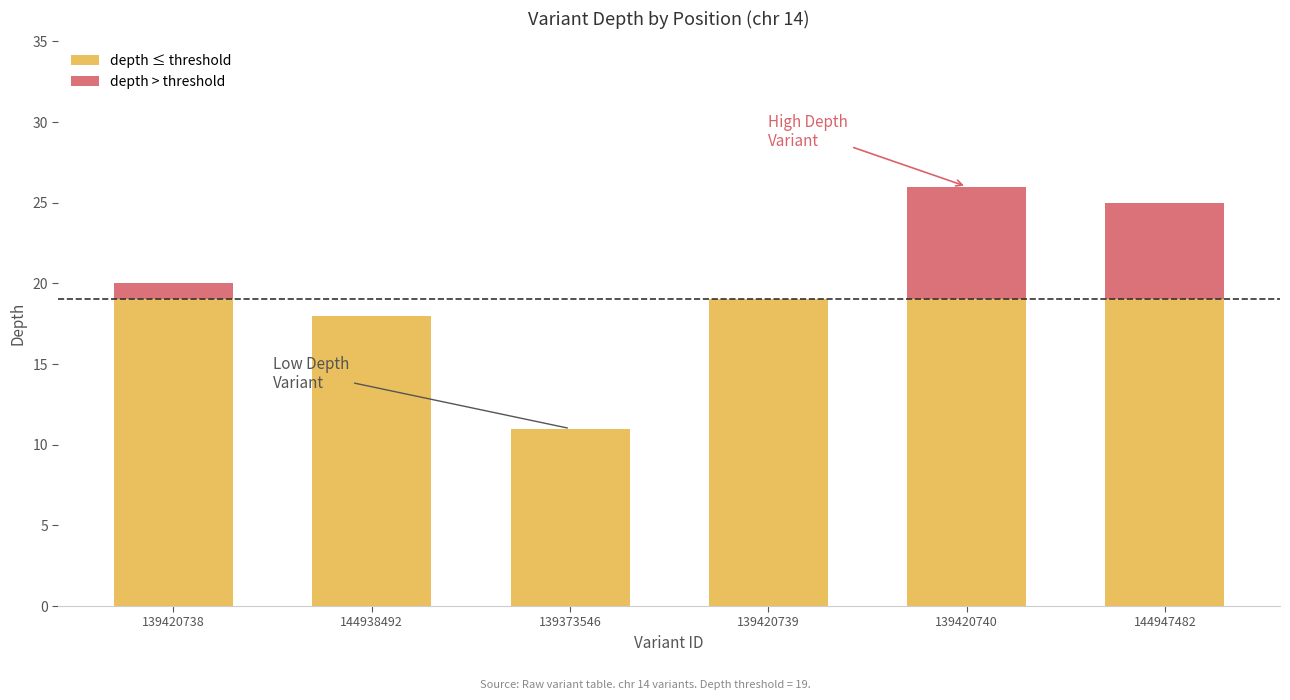

The depth ≤ threshold series shows 19 at 139420740. True or false?

True